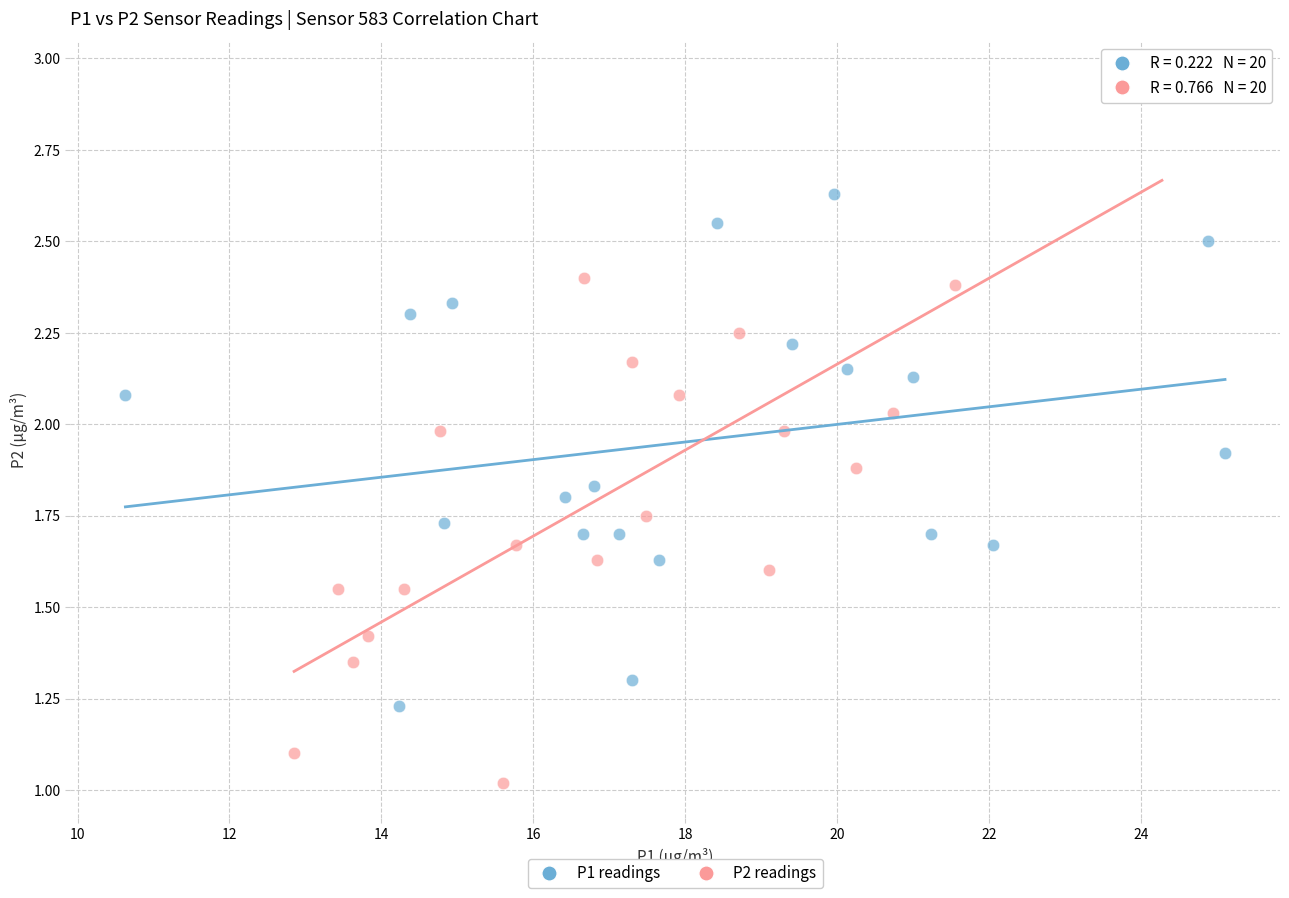

Which series has the largest Y range (max minus min)?

P2 readings